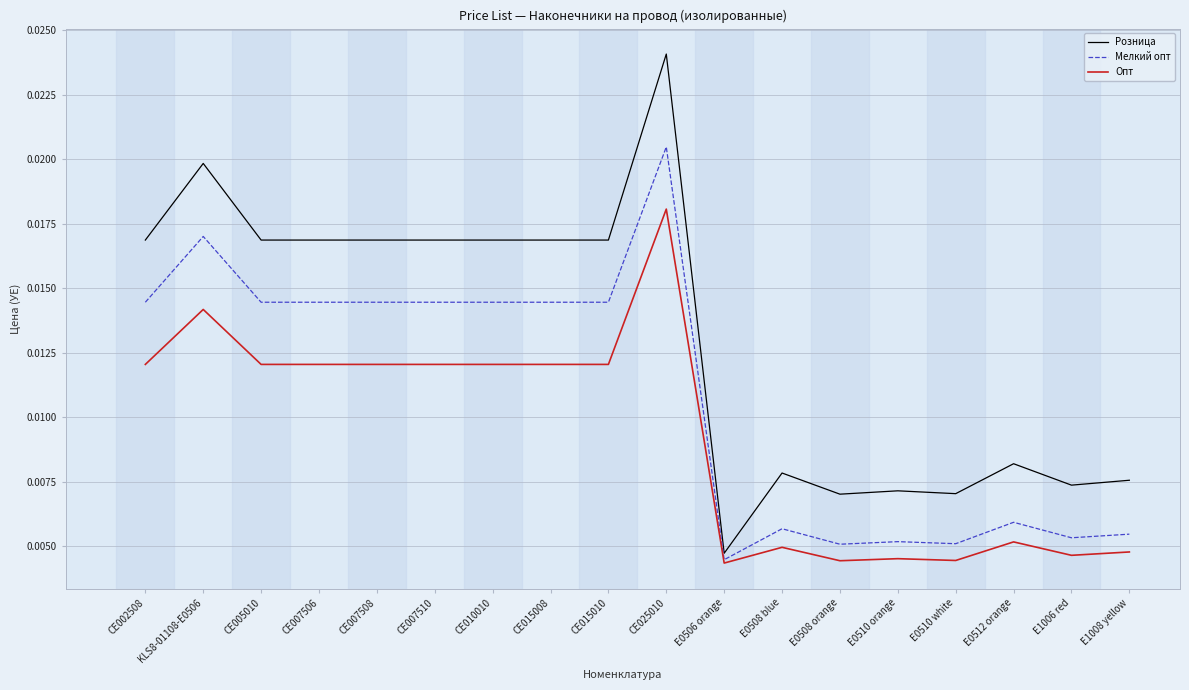

What position from the right is E1006 red?

2